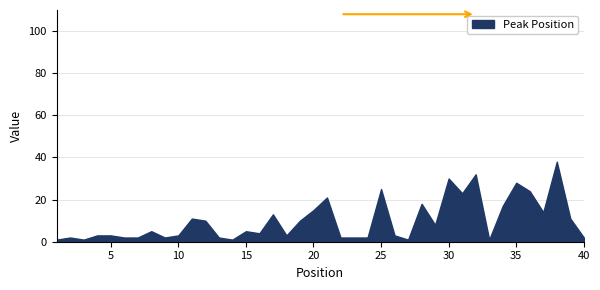

What is the difference between the Weeks on Chart values at 37 and 1?

15